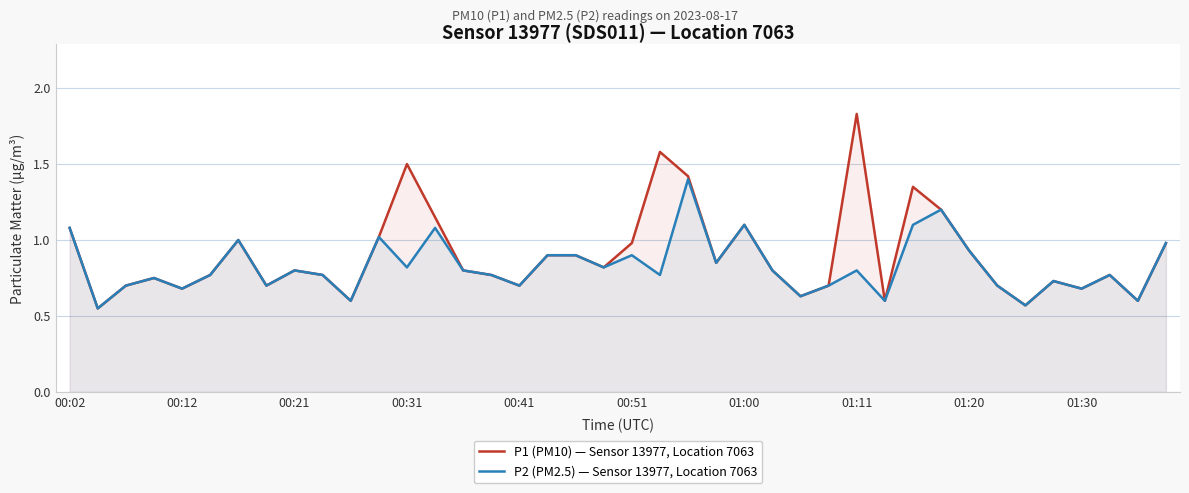

Reading left to right, transcribe all the data shown in this chart.

P1 (PM10) — Sensor 13977, Location 7063: 1.1	0.6	0.7	0.8	0.7	0.8	1.0	0.7	0.8	0.8	0.6	1.0	1.5	1.1	0.8	0.8	0.7	0.9	0.9	0.8	1.0	1.6	1.4	0.8	1.1	0.8	0.6	0.7	1.8	0.6	1.4	1.2	0.9	0.7	0.6	0.7	0.7	0.8	0.6	1.0
P2 (PM2.5) — Sensor 13977, Location 7063: 1.1	0.6	0.7	0.8	0.7	0.8	1.0	0.7	0.8	0.8	0.6	1.0	0.8	1.1	0.8	0.8	0.7	0.9	0.9	0.8	0.9	0.8	1.4	0.8	1.1	0.8	0.6	0.7	0.8	0.6	1.1	1.2	0.9	0.7	0.6	0.7	0.7	0.8	0.6	1.0